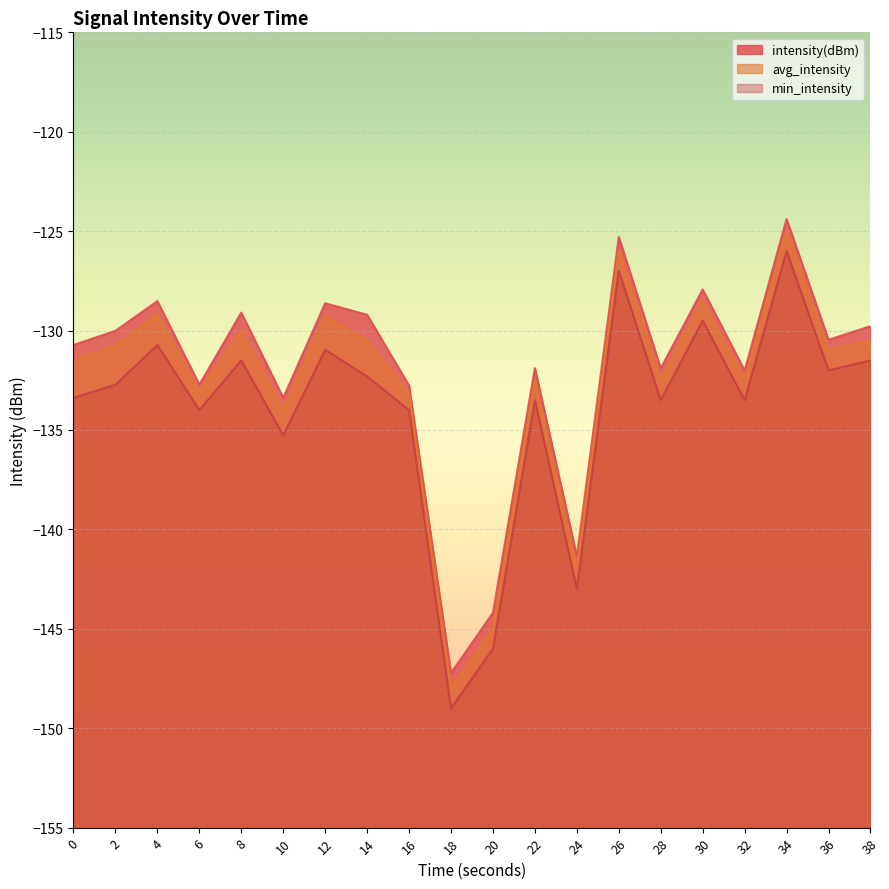

Which label corresponds to the smallest value in the chart?

18